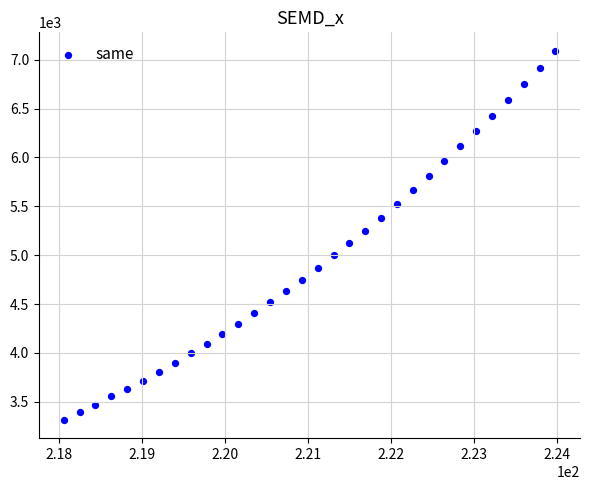

What is the range of Y values (max minus min)?

3774.1